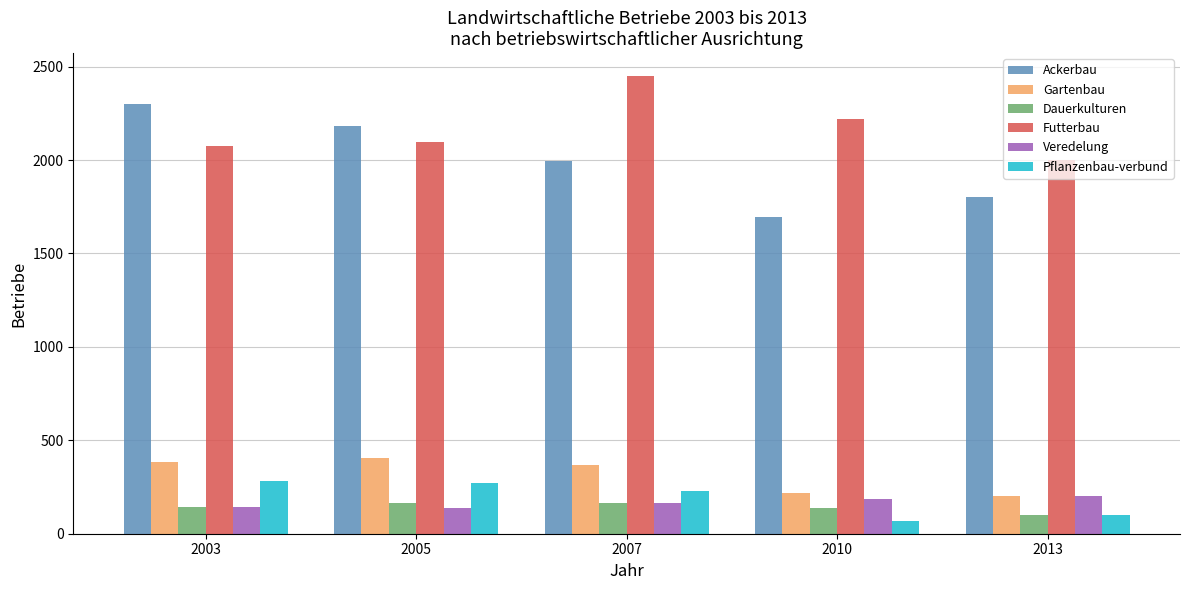

The Veredelung series shows 186 at 2010. True or false?

True